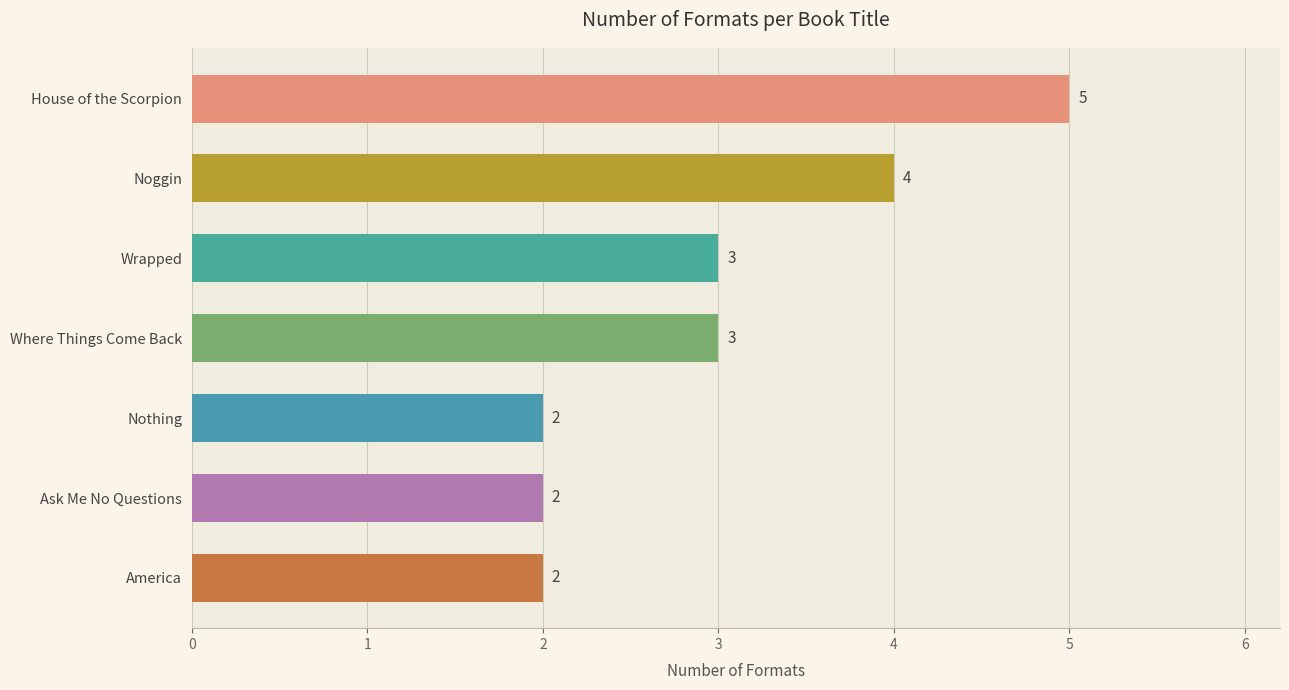

How many bars are there in total?

7